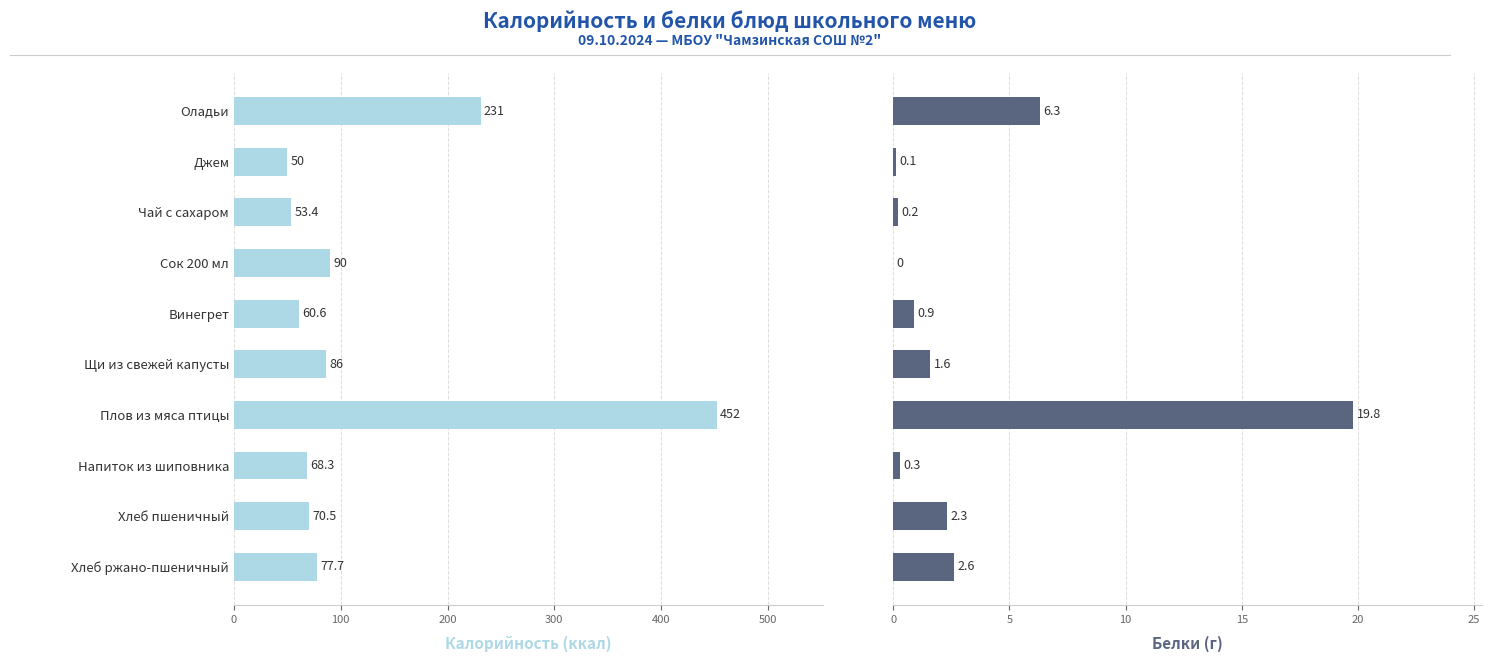

At Плов из мяса птицы, list the series in order from largest to smallest.

Калорийность, Белки